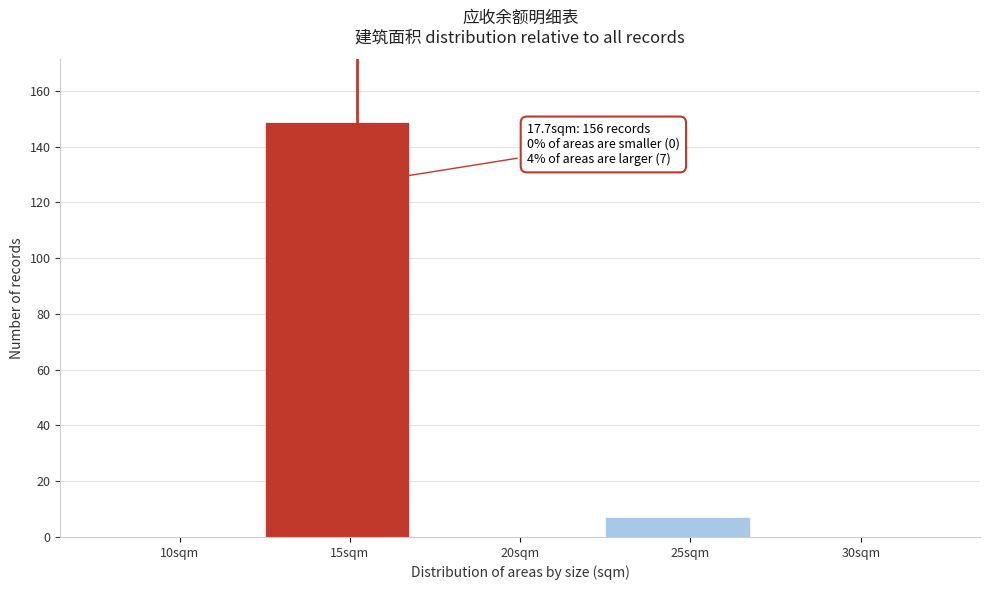

Reading left to right, extract all data points from this chart.

10sqm=0	15sqm=149	20sqm=0	25sqm=7	30sqm=0